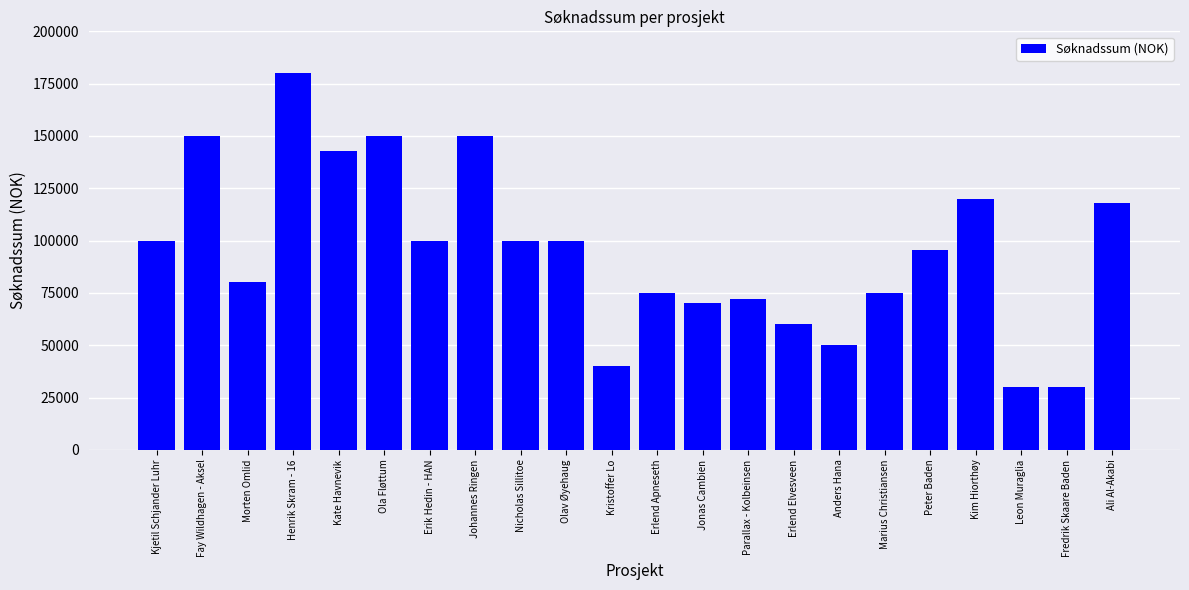

What is the approximate value at Morten Omlid?

80000